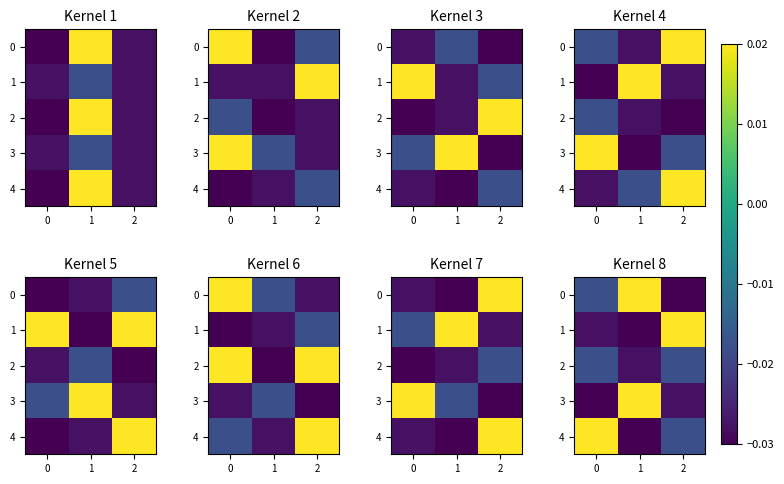

At how many categories does at least one series exceed 0?

3